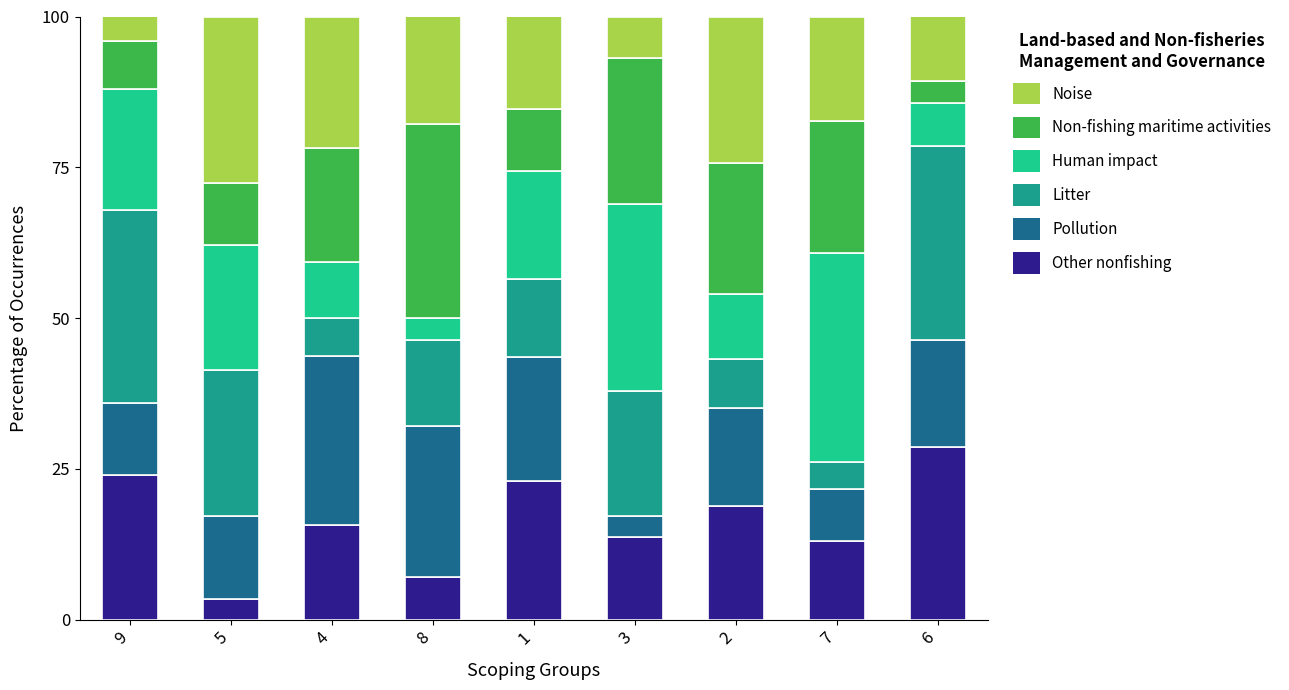

What is the difference between the second highest and second lowest values in the Other nonfishing series?

16.9